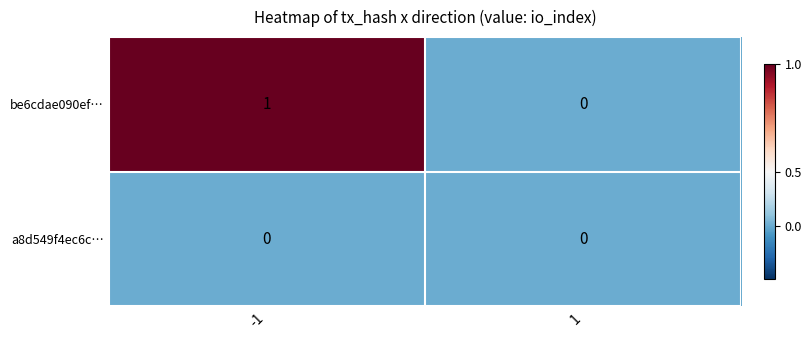

Reading left to right, transcribe all the data shown in this chart.

be6cdae090ef…: 1	0
a8d549f4ec6c…: 0	0